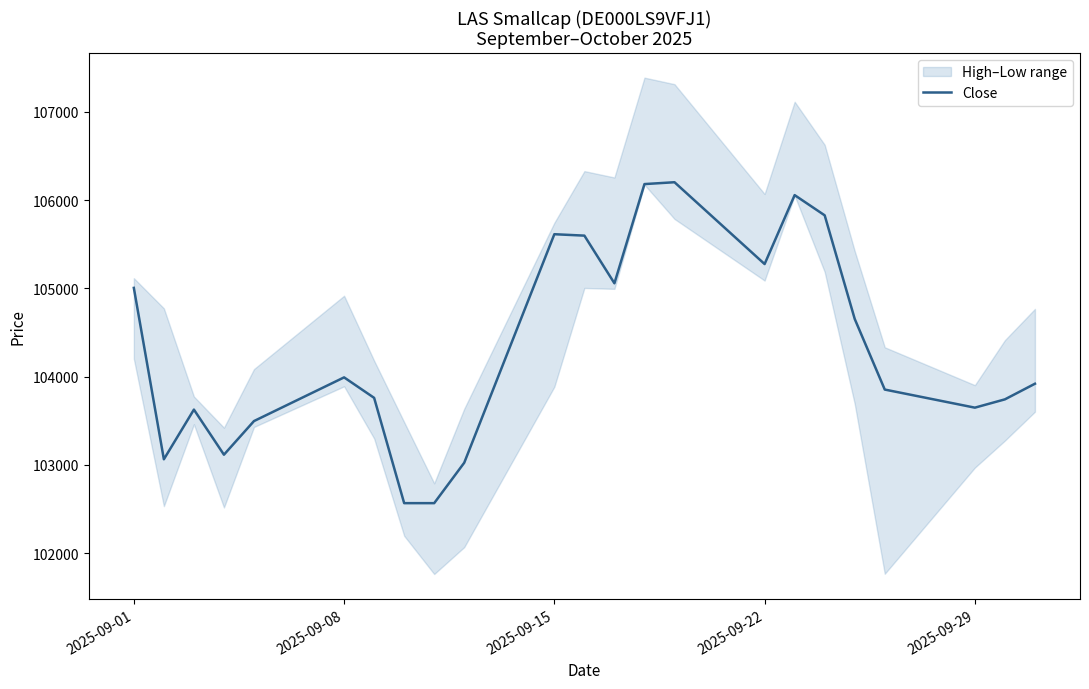

How many interior local valleys (lower than both neighbors) does the data have?

5